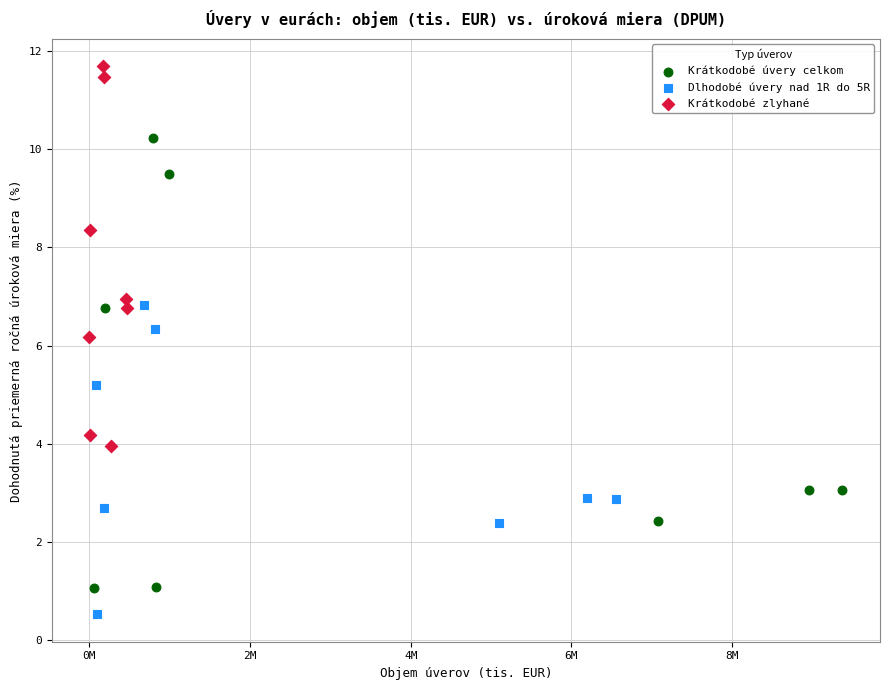

What are all the series names shown in the legend?

Krátkodobé úvery celkom, Dlhodobé úvery nad 1R do 5R, Krátkodobé zlyhané